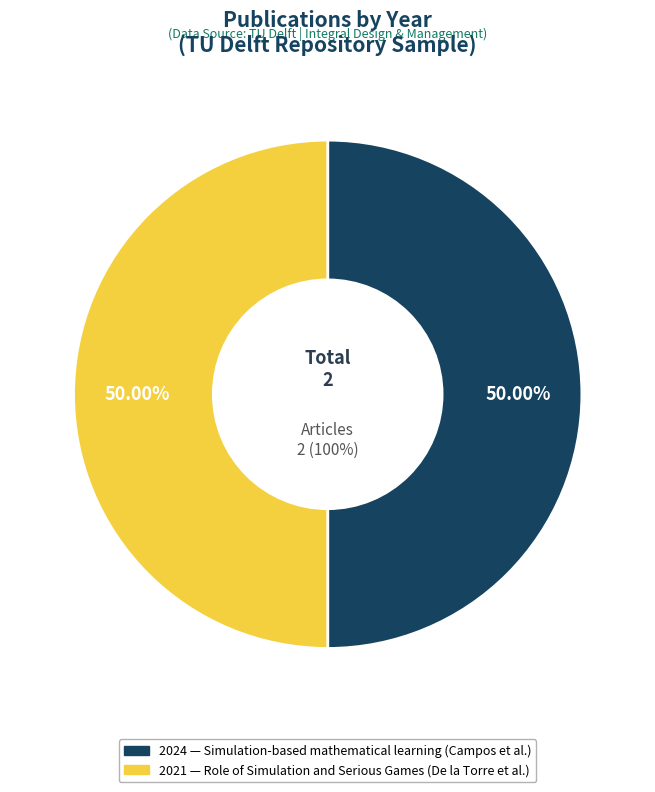

Which category has the smallest portion of the pie?

2021 Publication